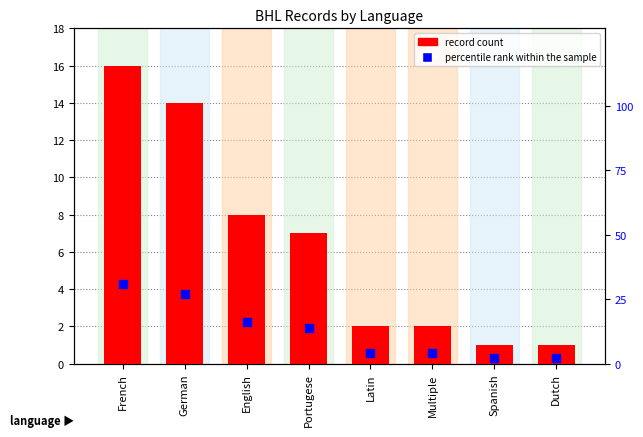

At which category is the sum across all series the highest?

French